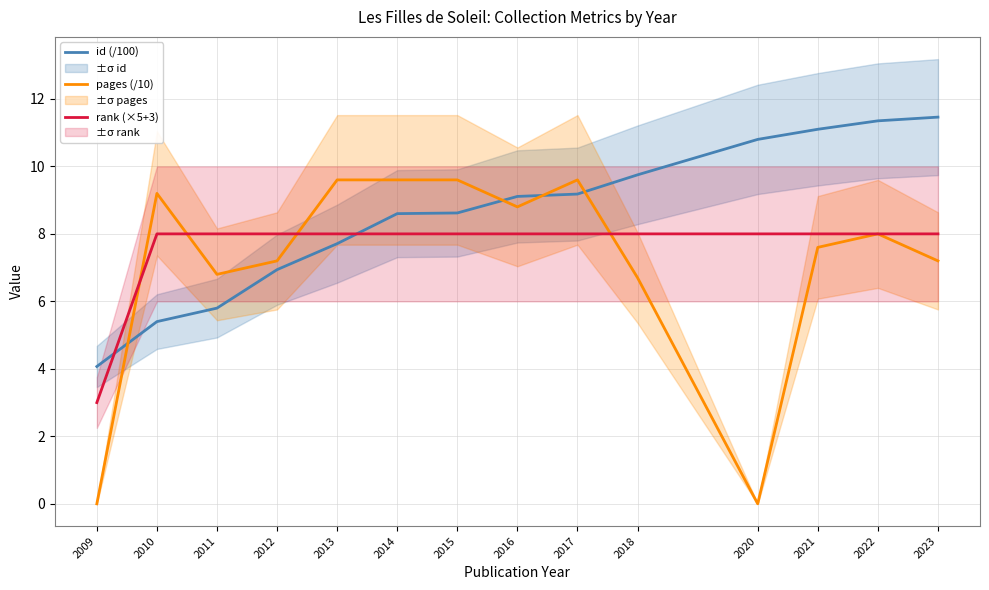

True or false: rank (×5+3) has a value of 8.0 at 2016.

True